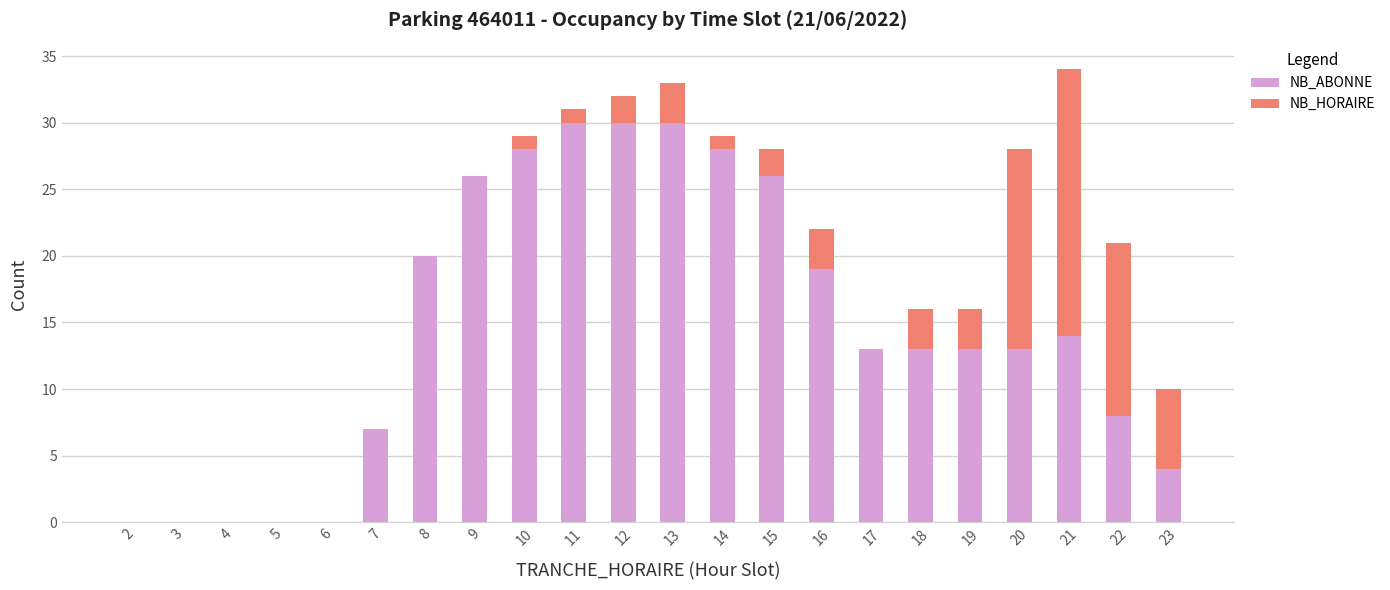

The value of NB_ABONNE at 19 is 18. True or false?

False